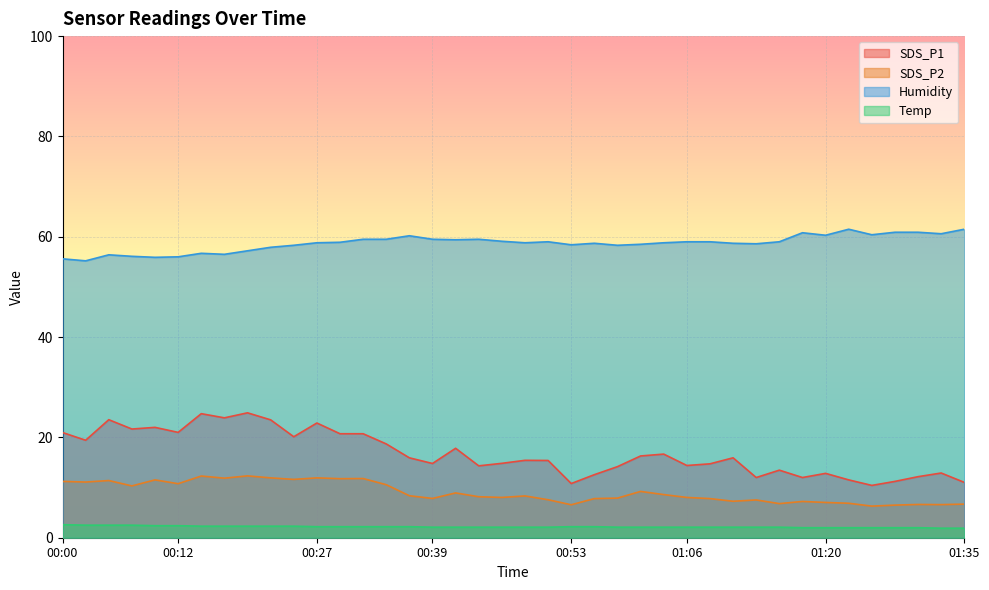

Reading left to right, what are all the values shown in this chart?

SDS_P1: 00:00=21.0	00:02=19.4	00:05=23.5	00:07=21.7	00:10=22.0	00:12=21.0	00:14=24.7	00:17=23.9	00:19=24.9	00:22=23.5	00:24=20.1	00:27=22.9	00:29=20.7	00:31=20.7	00:34=18.7	00:36=15.9	00:39=14.8	00:41=17.8	00:44=14.3	00:46=14.8	00:49=15.4	00:51=15.4	00:53=10.8	00:56=12.6	00:58=14.2	01:01=16.3	01:03=16.7	01:06=14.4	01:08=14.7	01:10=15.9	01:13=12.0	01:15=13.5	01:18=12.0	01:20=12.8	01:23=11.5	01:25=10.4	01:27=11.2	01:30=12.2	01:32=12.9	01:35=11.0
SDS_P2: 00:00=11.2	00:02=11.1	00:05=11.4	00:07=10.3	00:10=11.5	00:12=10.8	00:14=12.3	00:17=11.9	00:19=12.3	00:22=11.9	00:24=11.6	00:27=11.9	00:29=11.8	00:31=11.8	00:34=10.6	00:36=8.4	00:39=7.8	00:41=8.9	00:44=8.2	00:46=8.0	00:49=8.3	00:51=7.6	00:53=6.6	00:56=7.8	00:58=7.9	01:01=9.2	01:03=8.6	01:06=8.0	01:08=7.8	01:10=7.3	01:13=7.5	01:15=6.8	01:18=7.2	01:20=7.0	01:23=6.9	01:25=6.3	01:27=6.5	01:30=6.6	01:32=6.6	01:35=6.7
Humidity: 00:00=55.6	00:02=55.2	00:05=56.4	00:07=56.1	00:10=55.9	00:12=56.0	00:14=56.7	00:17=56.5	00:19=57.2	00:22=57.9	00:24=58.3	00:27=58.8	00:29=58.9	00:31=59.5	00:34=59.5	00:36=60.2	00:39=59.5	00:41=59.4	00:44=59.5	00:46=59.1	00:49=58.8	00:51=59.0	00:53=58.4	00:56=58.7	00:58=58.3	01:01=58.5	01:03=58.8	01:06=59.0	01:08=59.0	01:10=58.7	01:13=58.6	01:15=59.0	01:18=60.8	01:20=60.3	01:23=61.5	01:25=60.4	01:27=60.9	01:30=60.9	01:32=60.6	01:35=61.5
Temp: 00:00=2.6	00:02=2.5	00:05=2.5	00:07=2.5	00:10=2.4	00:12=2.4	00:14=2.3	00:17=2.3	00:19=2.3	00:22=2.3	00:24=2.3	00:27=2.2	00:29=2.2	00:31=2.2	00:34=2.2	00:36=2.2	00:39=2.1	00:41=2.1	00:44=2.1	00:46=2.1	00:49=2.1	00:51=2.1	00:53=2.2	00:56=2.2	00:58=2.1	01:01=2.1	01:03=2.1	01:06=2.1	01:08=2.1	01:10=2.1	01:13=2.1	01:15=2.1	01:18=2.0	01:20=2.0	01:23=2.0	01:25=2.0	01:27=2.0	01:30=2.0	01:32=1.9	01:35=1.9